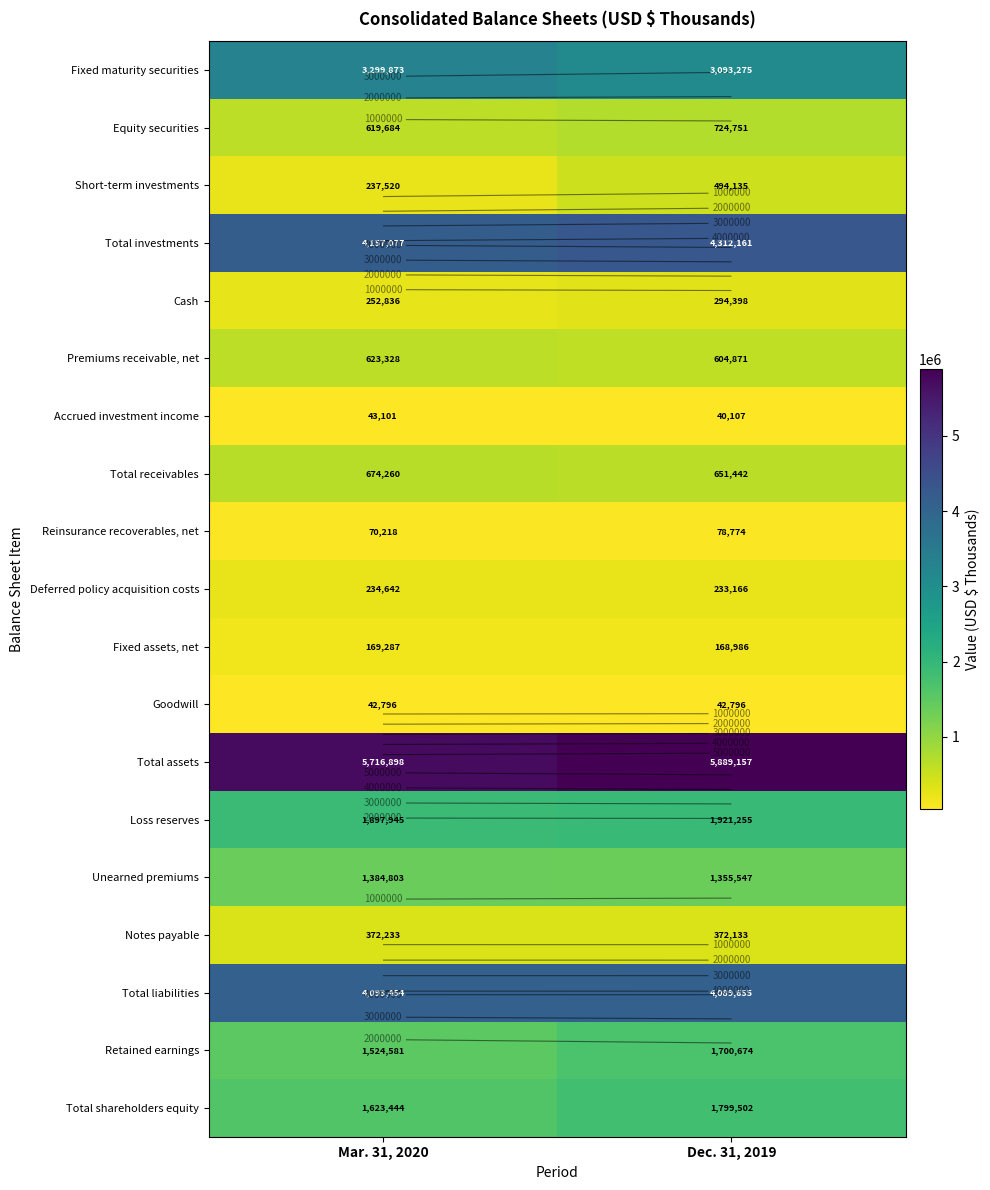

What is the spread (max minus min) of values at Dec. 31, 2019?

5849050